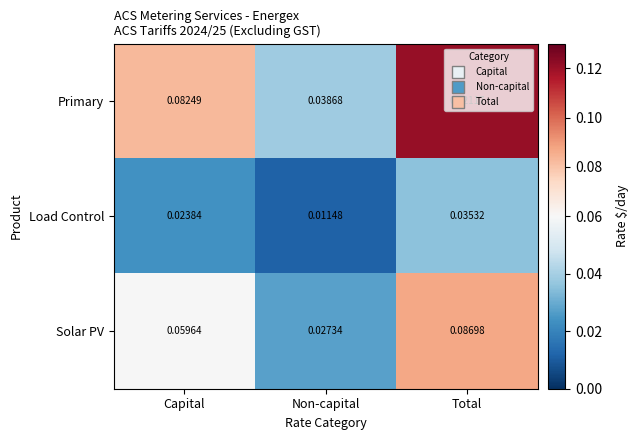

At which label is Load Control closest to 0?

Non-capital